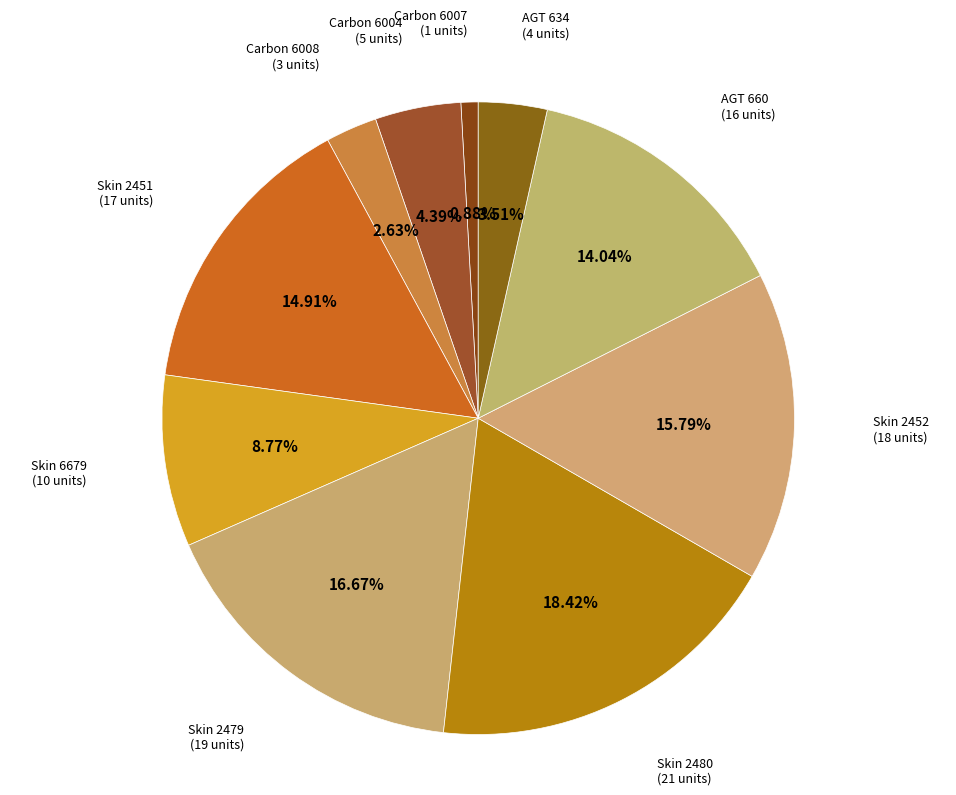

Is there a majority slice in this chart?

No